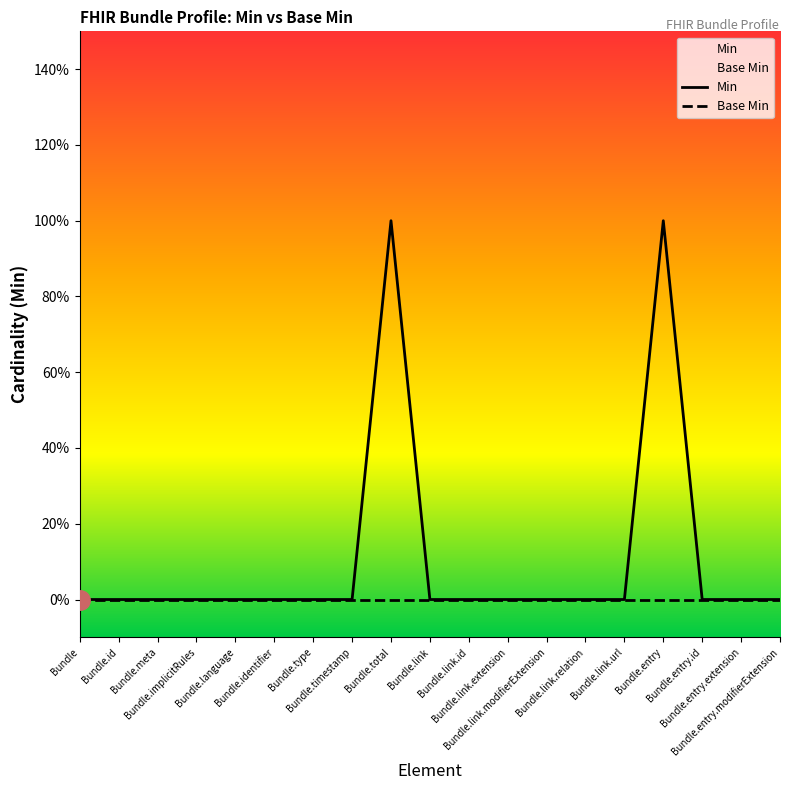

How many values exceed 0?

2